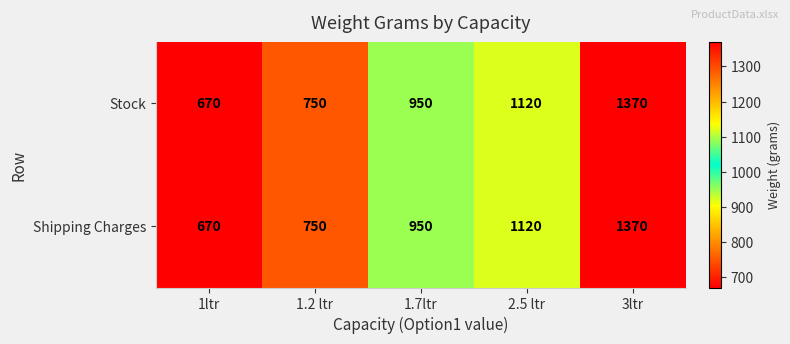

Which category has the lowest value in the Shipping Charges series?

1ltr